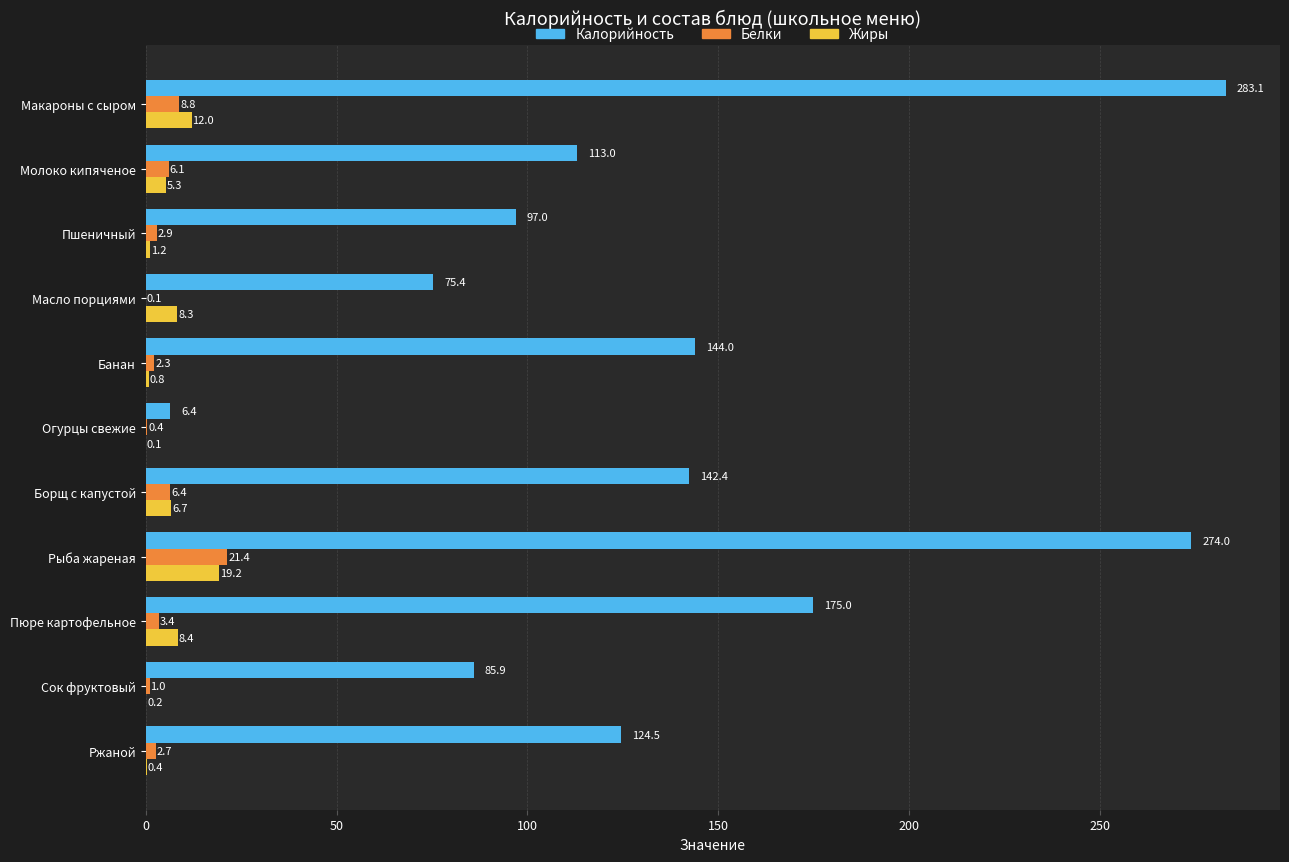

Between Макароны с сыром and Молоко кипяченое, which series saw the biggest shift?

Калорийность